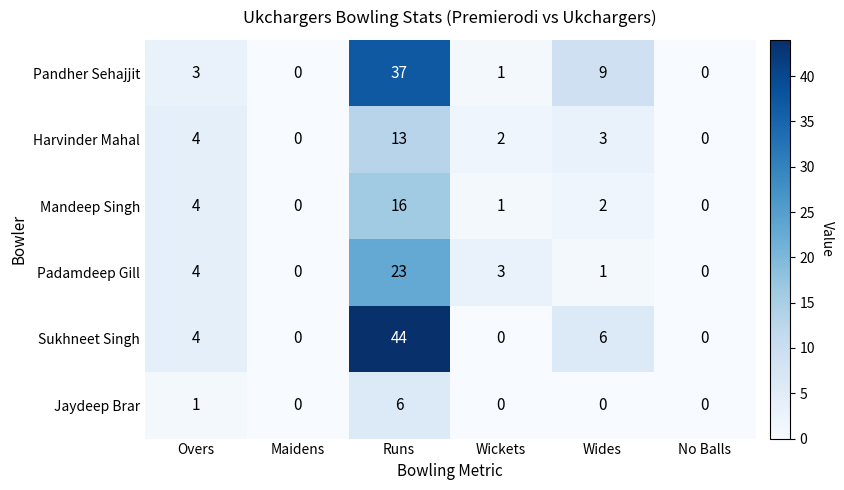

List the series in order of their peak value, highest first.

Sukhneet Singh, Pandher Sehajjit, Padamdeep Gill, Mandeep Singh, Harvinder Mahal, Jaydeep Brar